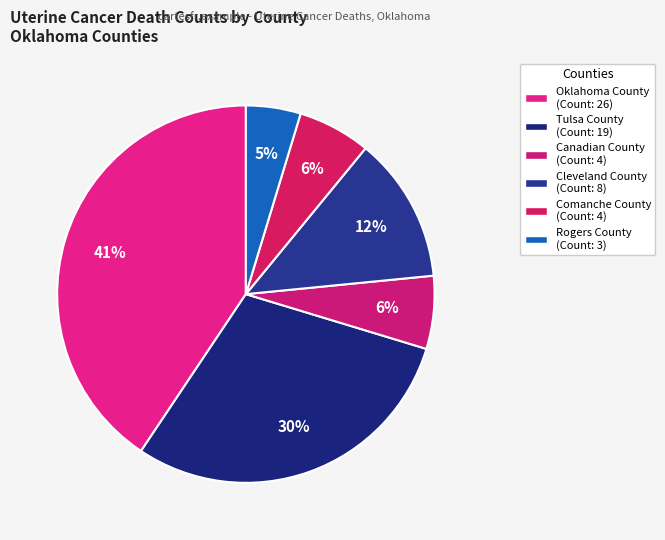

How many segments does this pie chart have?

6